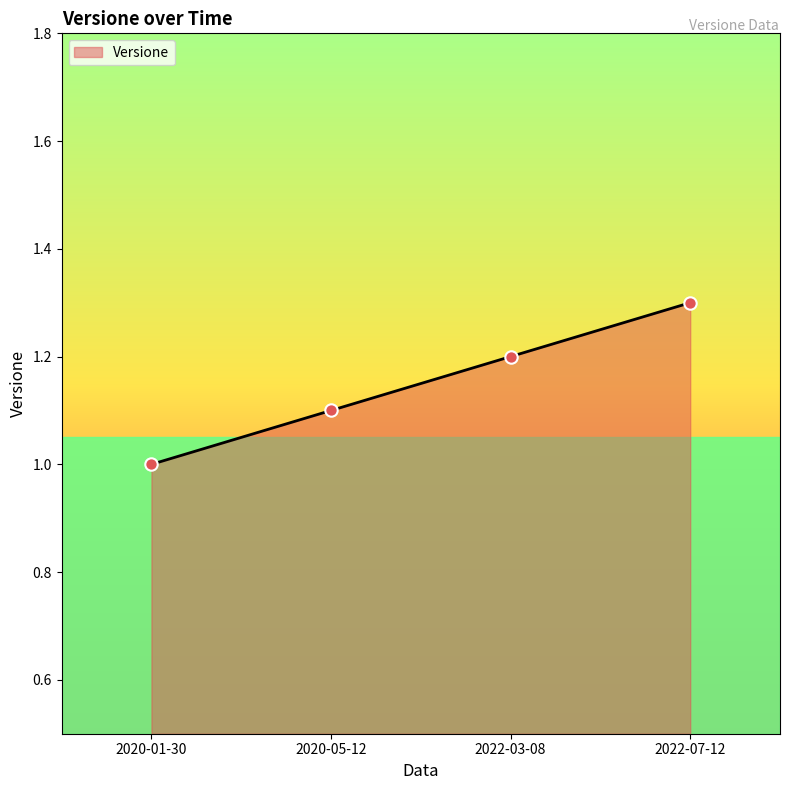

Which has a higher value, 2020-05-12 or 2022-07-12?

2022-07-12